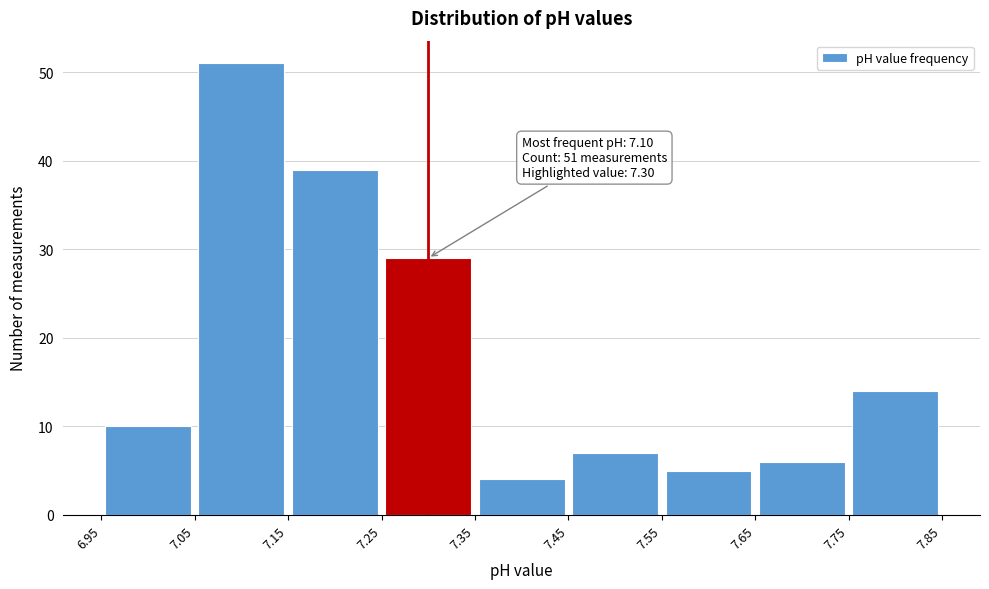

Over which range of the x-axis is the bar tallest?

7.05 to 7.15